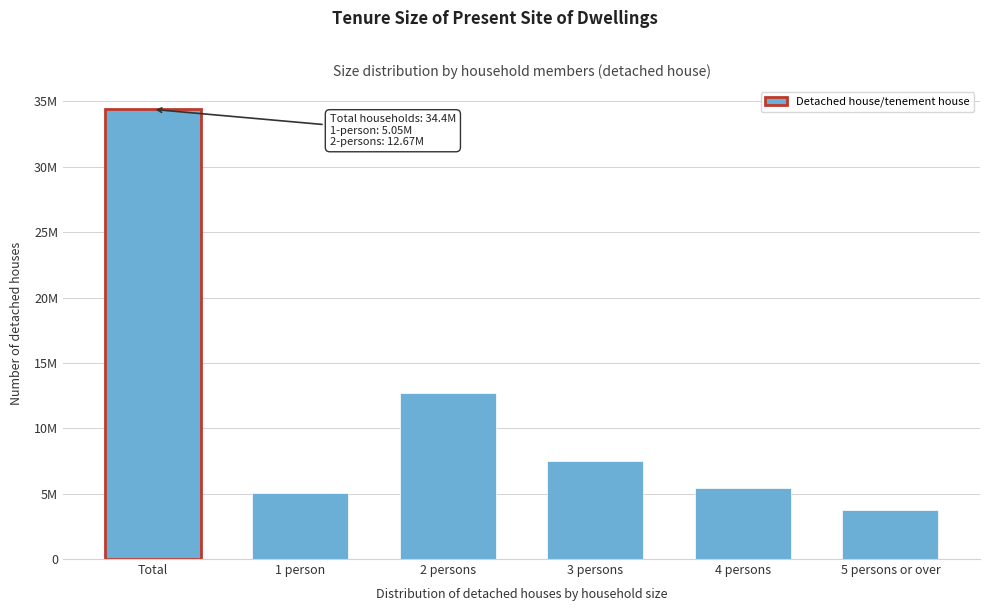

Are the bars horizontal?

No